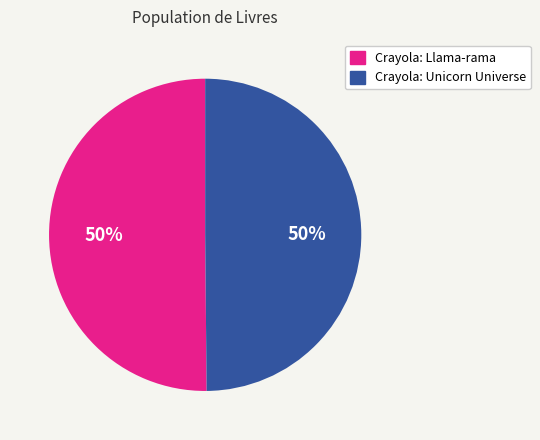

To the nearest percent, what portion does Crayola: Llama-rama represent?

50%